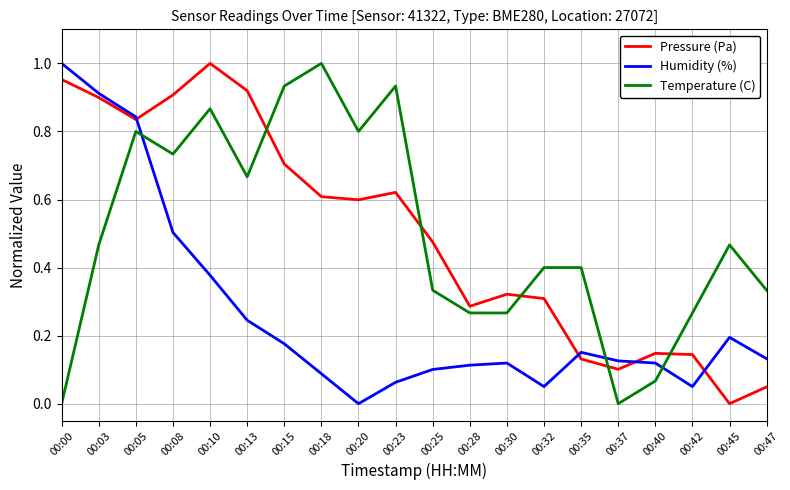

Which series changed the most between 00:03 and 00:13?

Humidity (%)